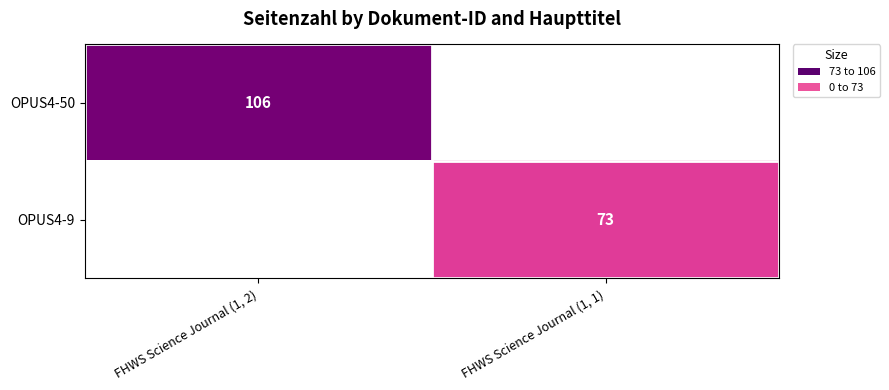

Is it true that OPUS4-9 equals 73 at FHWS Science Journal (1, 1)?

True